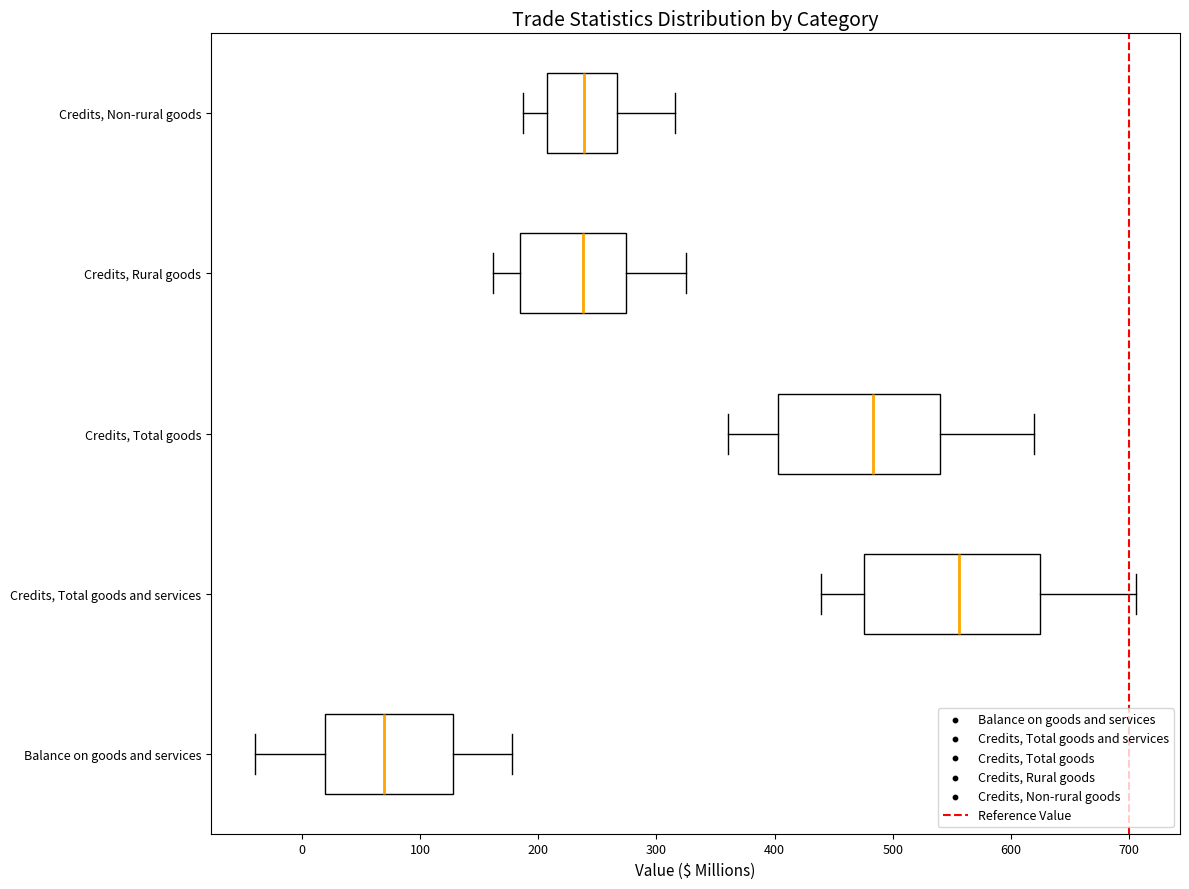

Reading bottom to top, read every box against the x-axis: the position of its median line, the range the box covers, and the ends of its whiskers. The values are not printed on the chart, so give them approximately, as read against the axis.

Balance on goods and services: median 70, box 20 to 130, whiskers -40 to 180
Credits, Total goods and services: median 560, box 480 to 620, whiskers 440 to 710
Credits, Total goods: median 480, box 400 to 540, whiskers 360 to 620
Credits, Rural goods: median 240, box 180 to 270, whiskers 160 to 330
Credits, Non-rural goods: median 240, box 210 to 270, whiskers 190 to 320